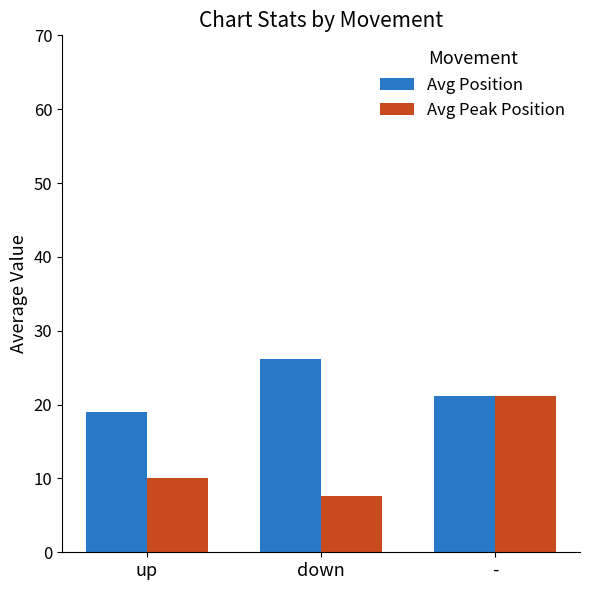

List the labels in order of Avg Peak Position value, largest first.

-, up, down